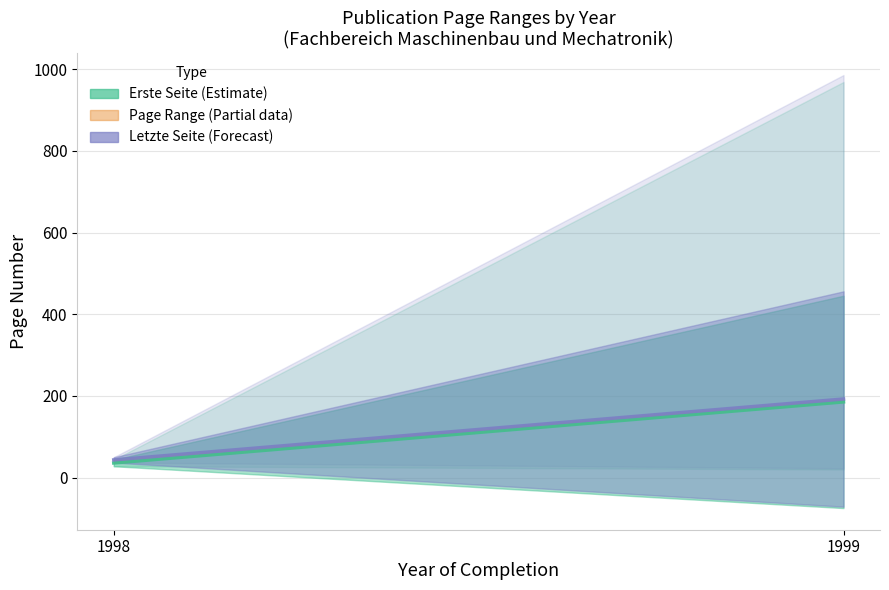

Which label corresponds to the smallest value in the chart?

1998